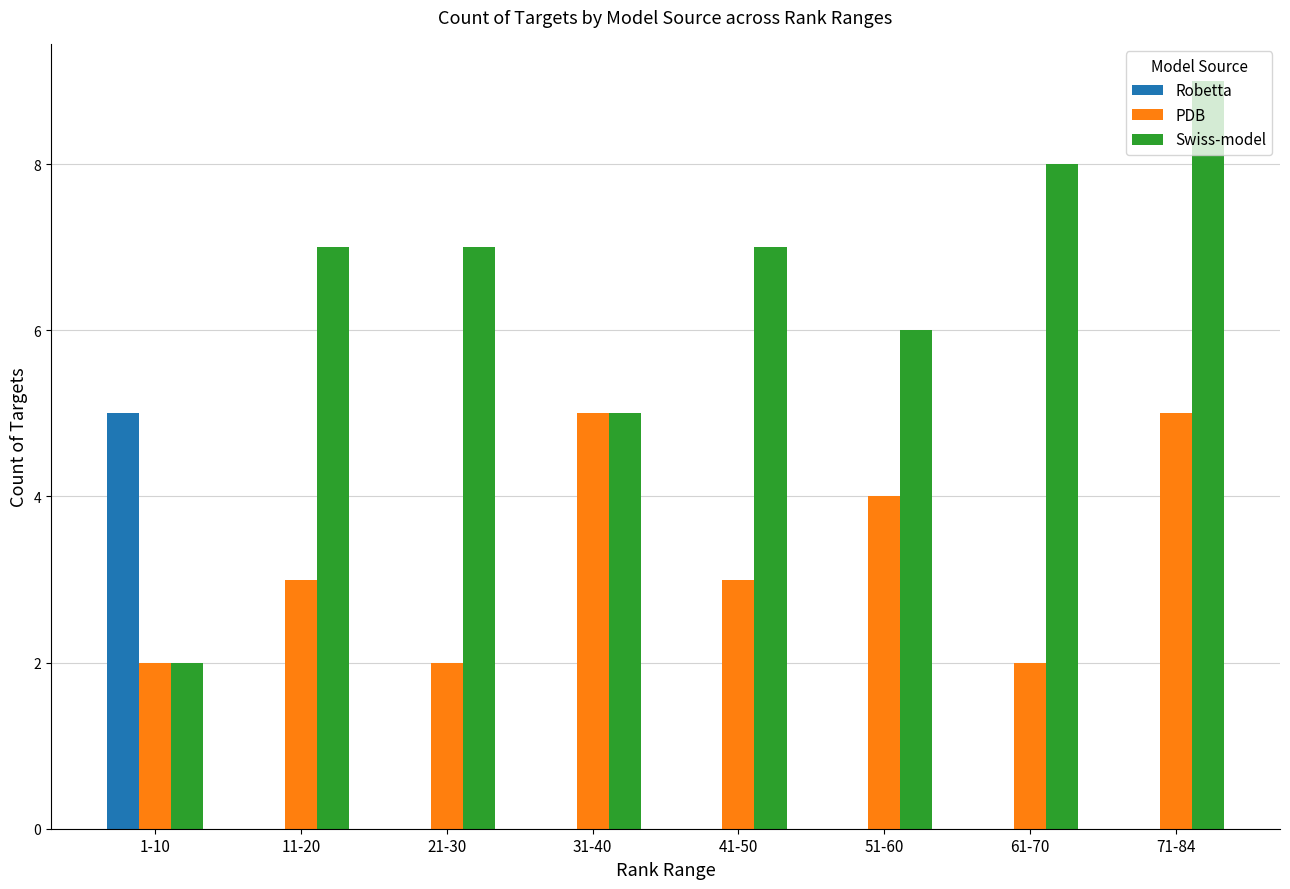

What is the highest value of the PDB series?

5